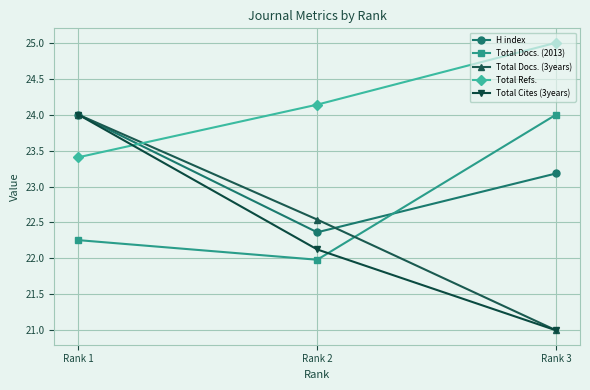

What is the difference between the highest and lowest values at Rank 2?

2.2